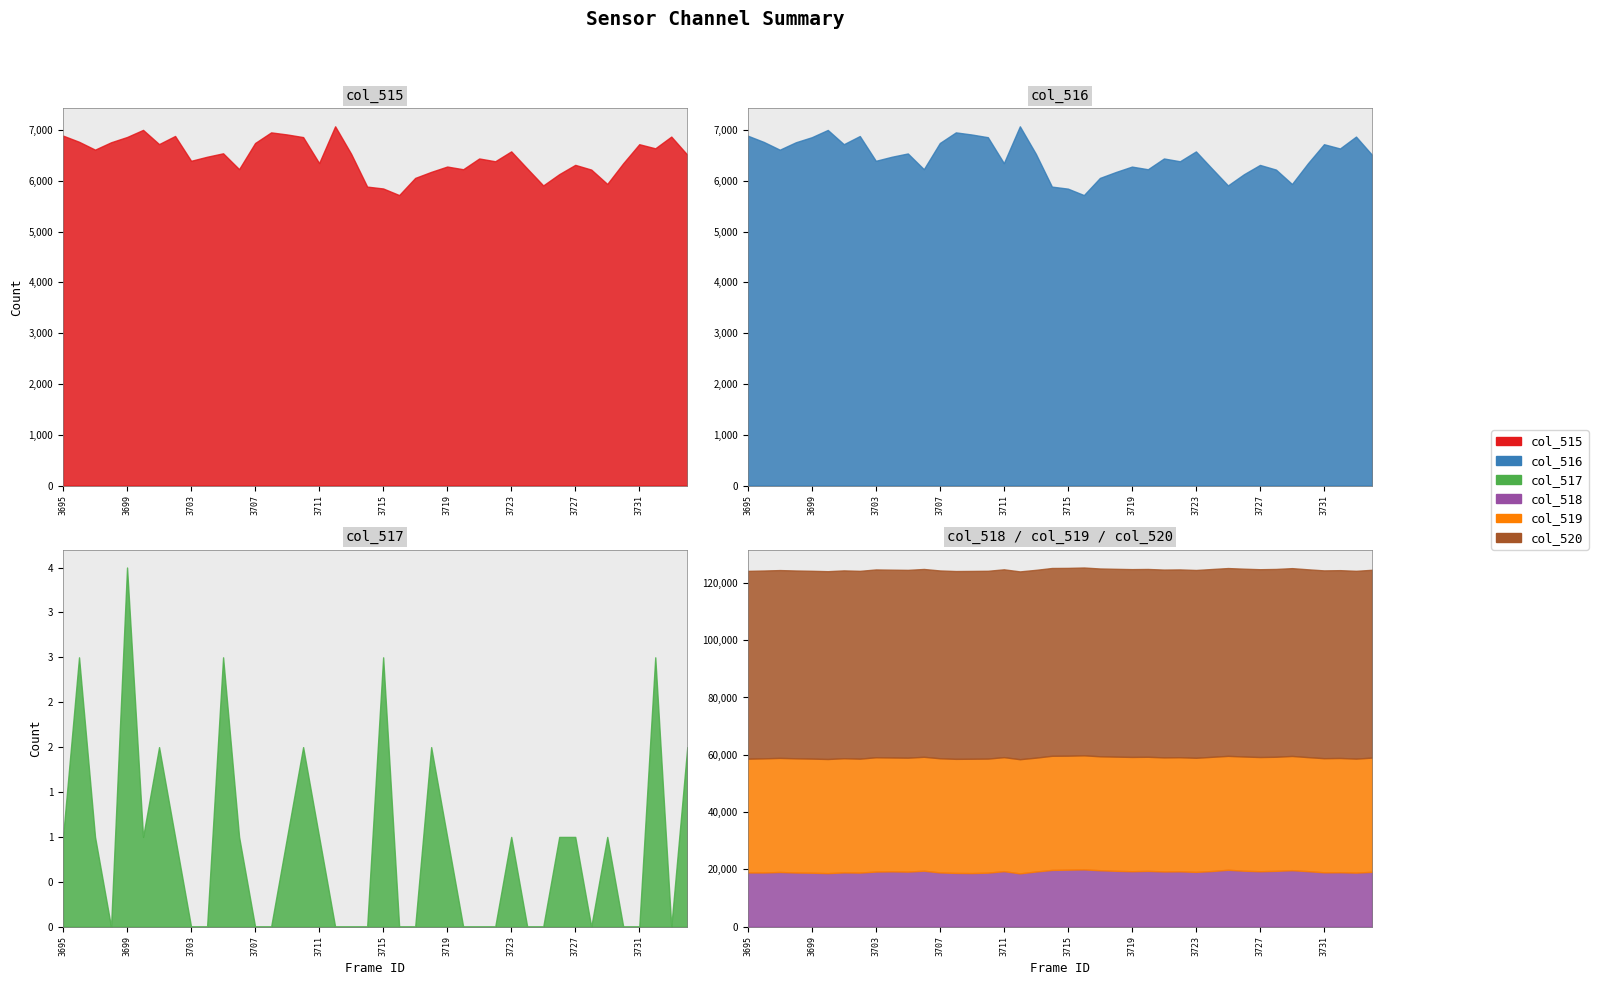

True or false: col_517 and col_518 cross at least once.

False